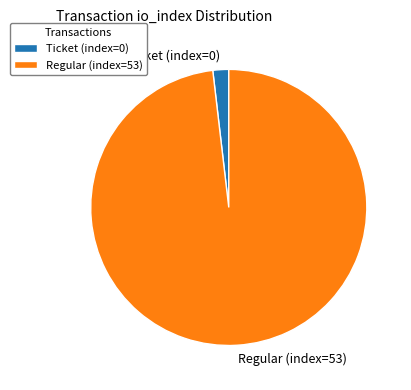

Combined, do Regular (index=53) and Ticket (index=0) account for over 50%?

Yes